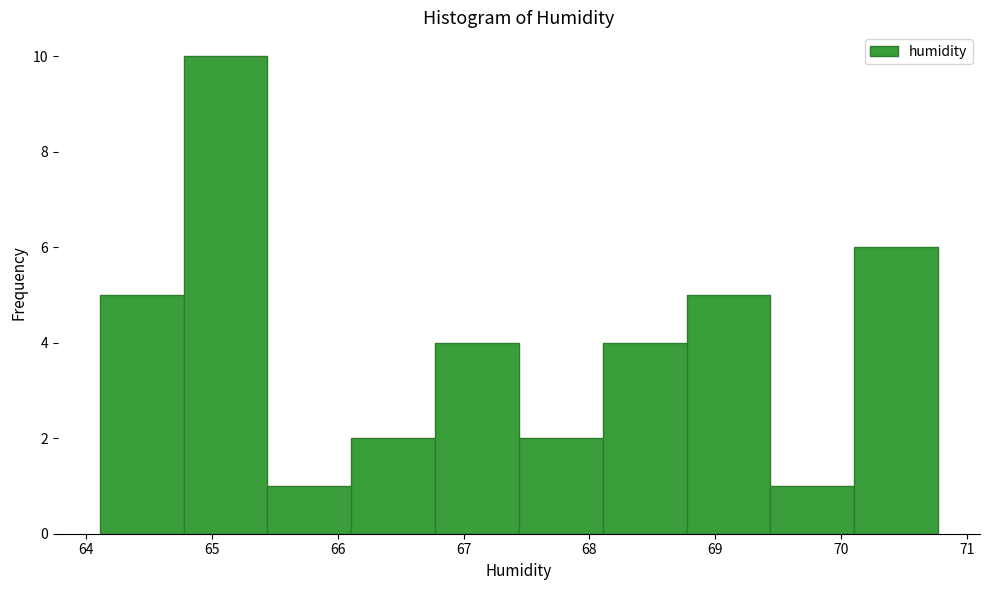

Over which range of the x-axis is the bar tallest?

64.8 to 65.4